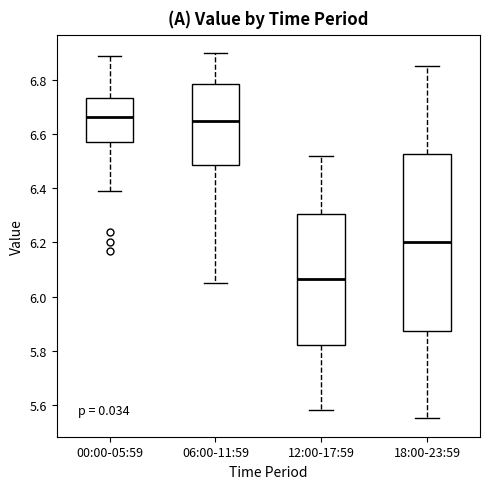

Reading left to right, read every box against the y-axis: the position of its median line, the range the box covers, and the ends of its whiskers. The values are not printed on the chart, so give them approximately, as read against the axis.

00:00-05:59: median 6.66, box 6.58 to 6.74, whiskers 6.40 to 6.90
06:00-11:59: median 6.66, box 6.48 to 6.78, whiskers 6.06 to 6.90
12:00-17:59: median 6.06, box 5.82 to 6.30, whiskers 5.58 to 6.52
18:00-23:59: median 6.20, box 5.88 to 6.52, whiskers 5.56 to 6.86